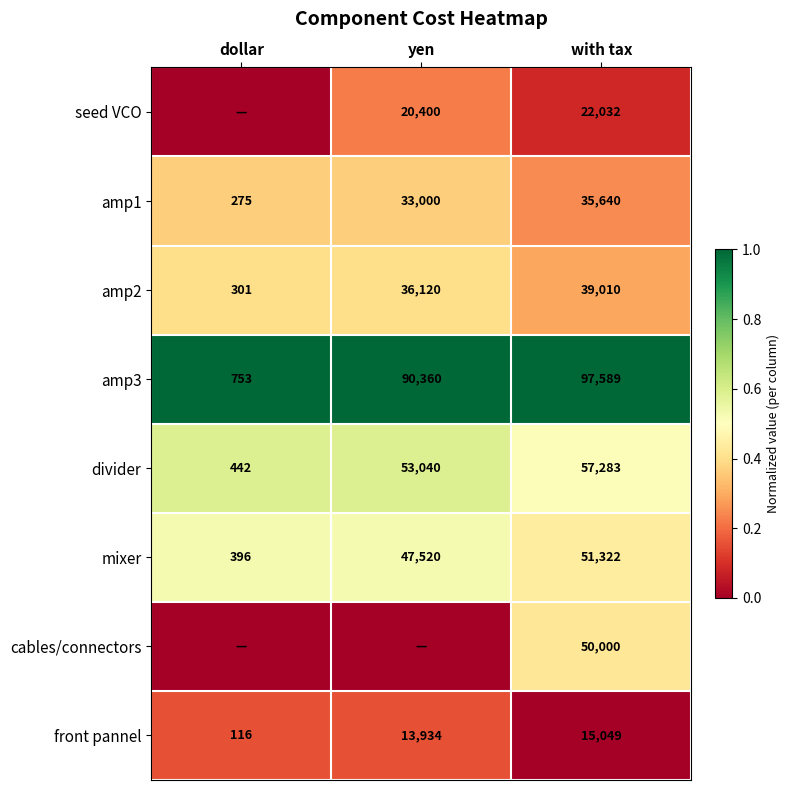

Is the value of divider at with tax greater than the value of amp3 at yen?

No